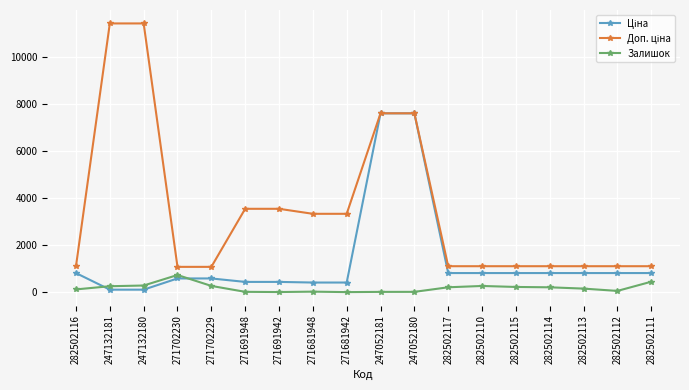

Does the chart have visible grid lines?

Yes